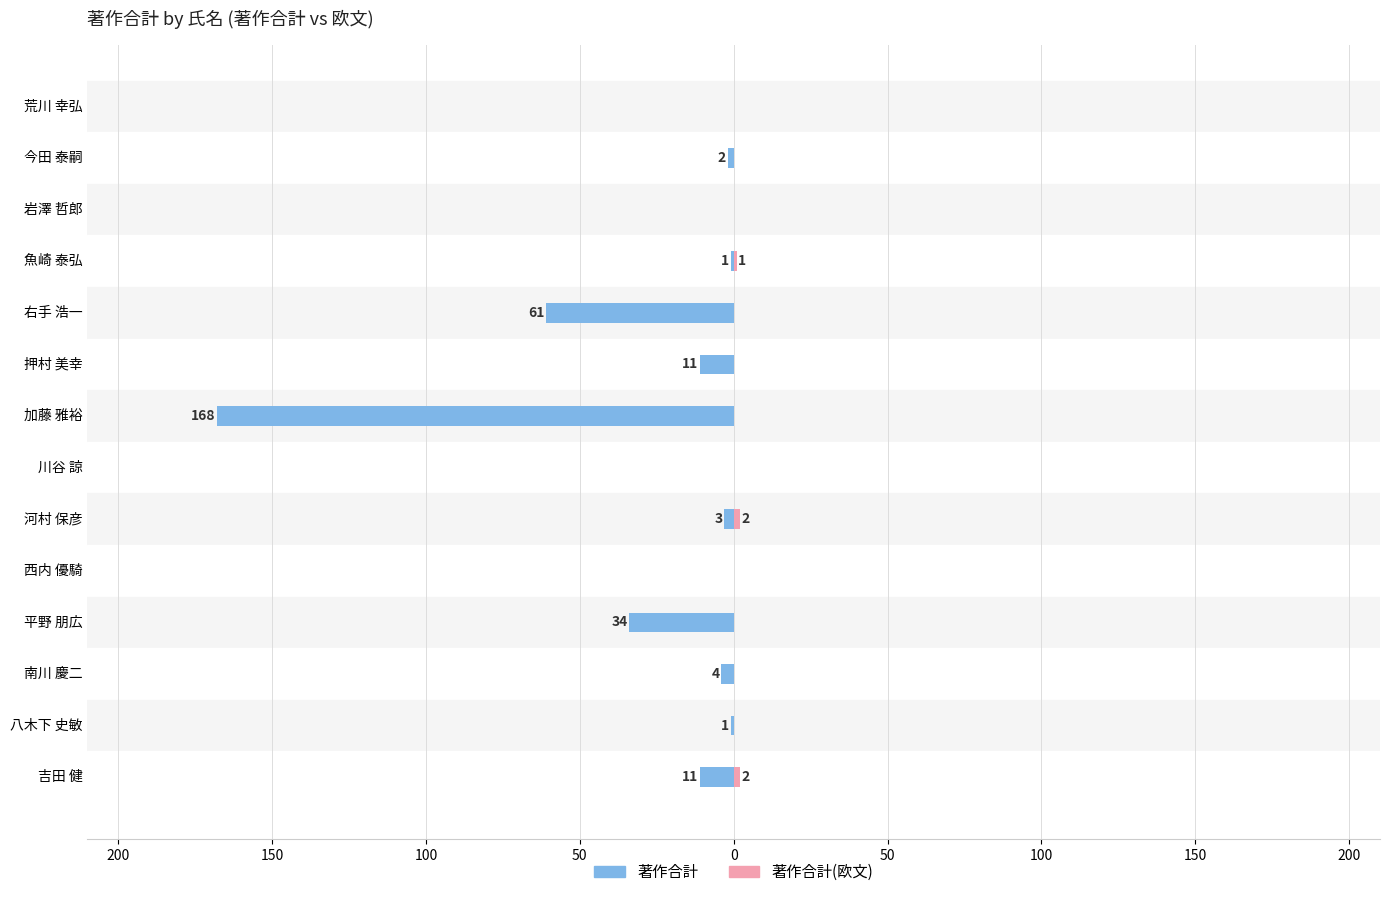

What is the label of the 3rd bar from the right?

南川 慶二